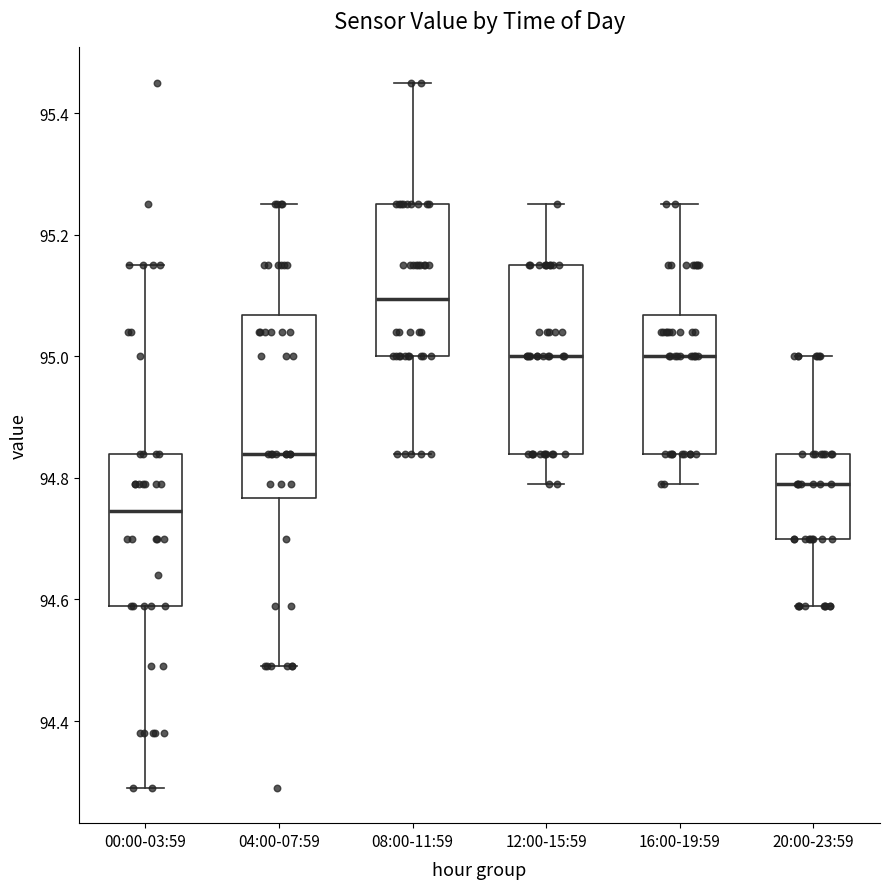

Where does the lower whisker of the box for 08:00-11:59 end on the y-axis? The values are not printed on the chart, so give them approximately, as read against the axis.

94.84